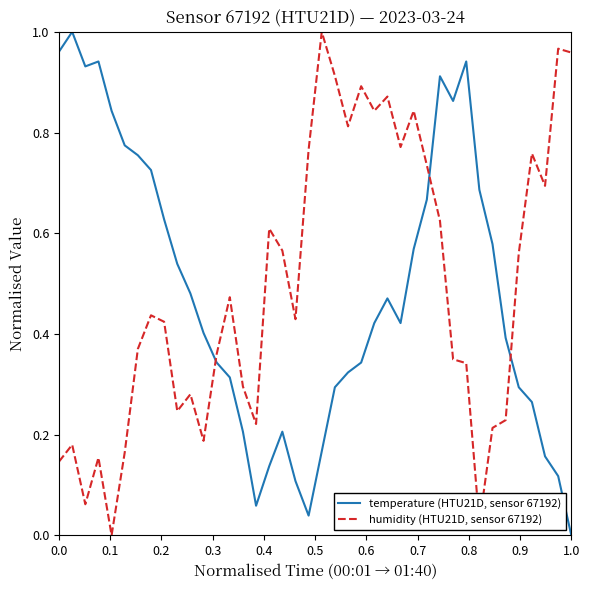

At how many categories does at least one series exceed 0?

40